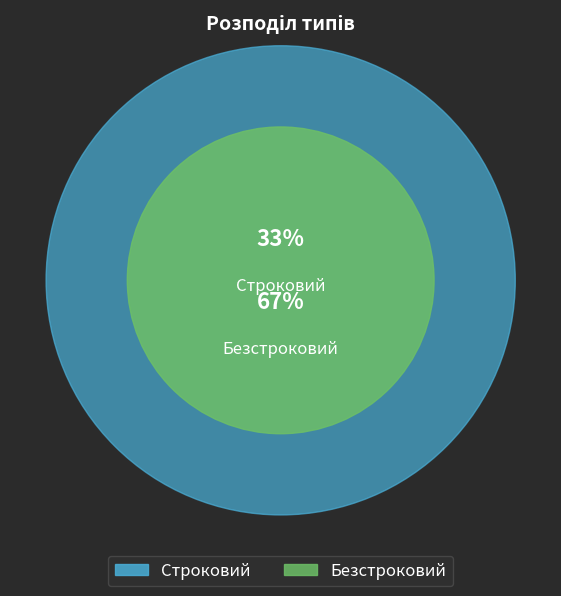

Rank the categories by value from highest to lowest.

Безстроковий, Строковий